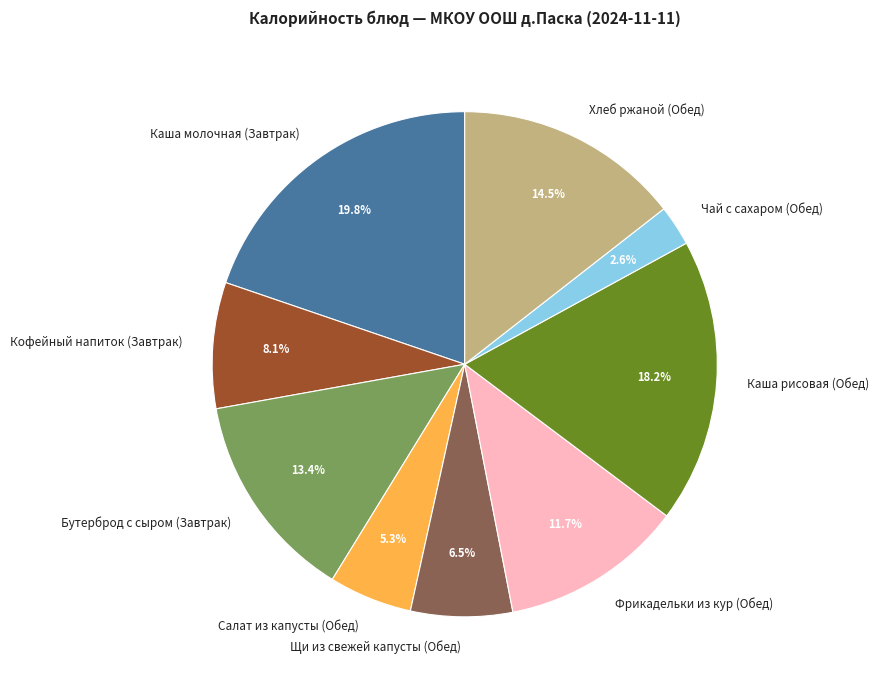

To the nearest percent, what percentage of the pie is Салат из капусты (Обед)?

5%